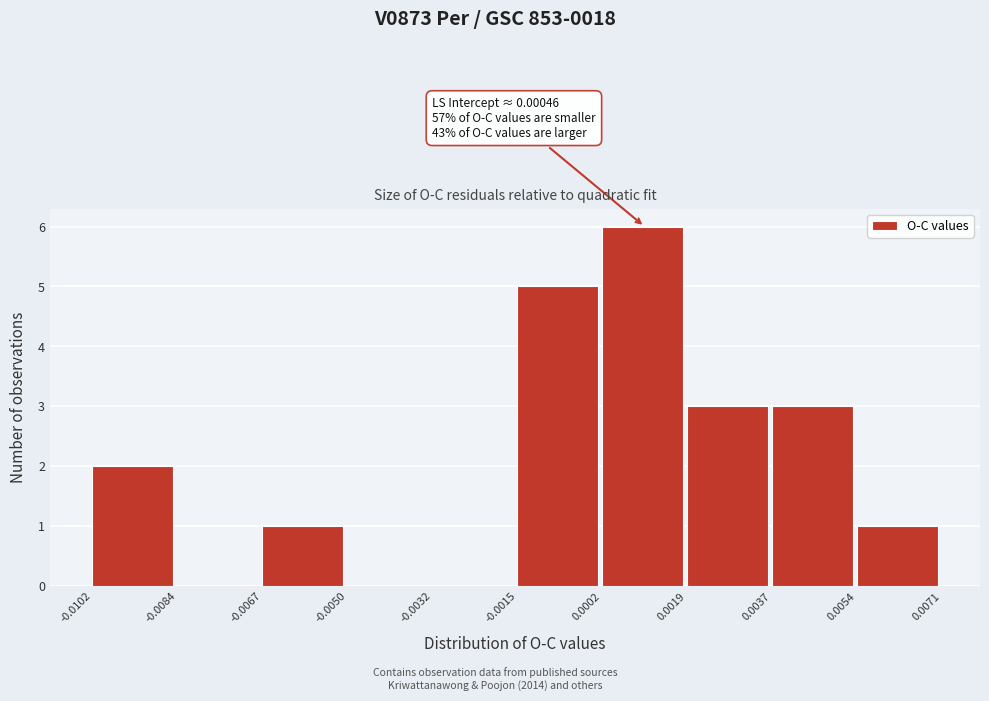

Which range on the x-axis has the tallest bar?

0.0002 to 0.0019